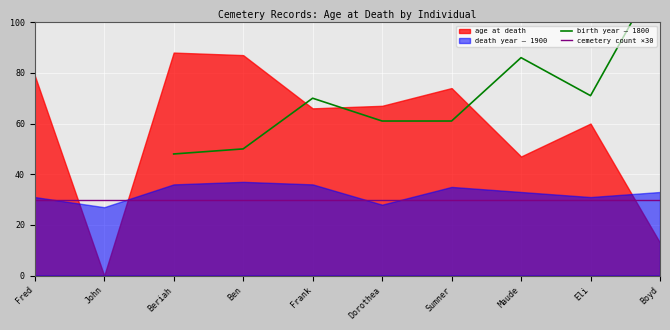

The value of birth year – 1800 at Boyd is 120.0. True or false?

True